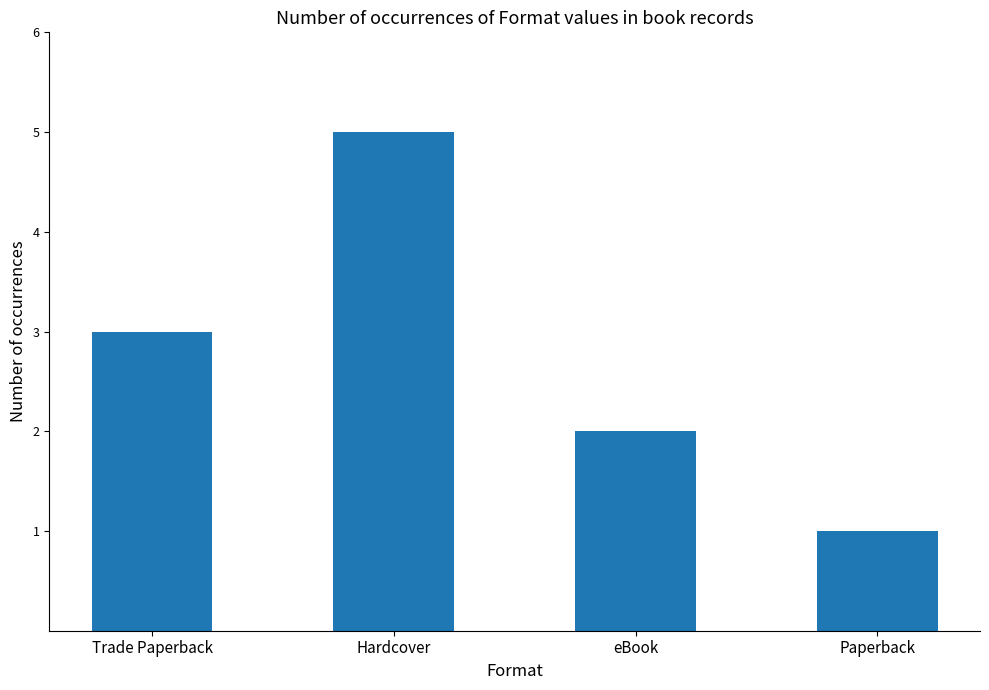

What is the difference between the values at Hardcover and Trade Paperback?

2